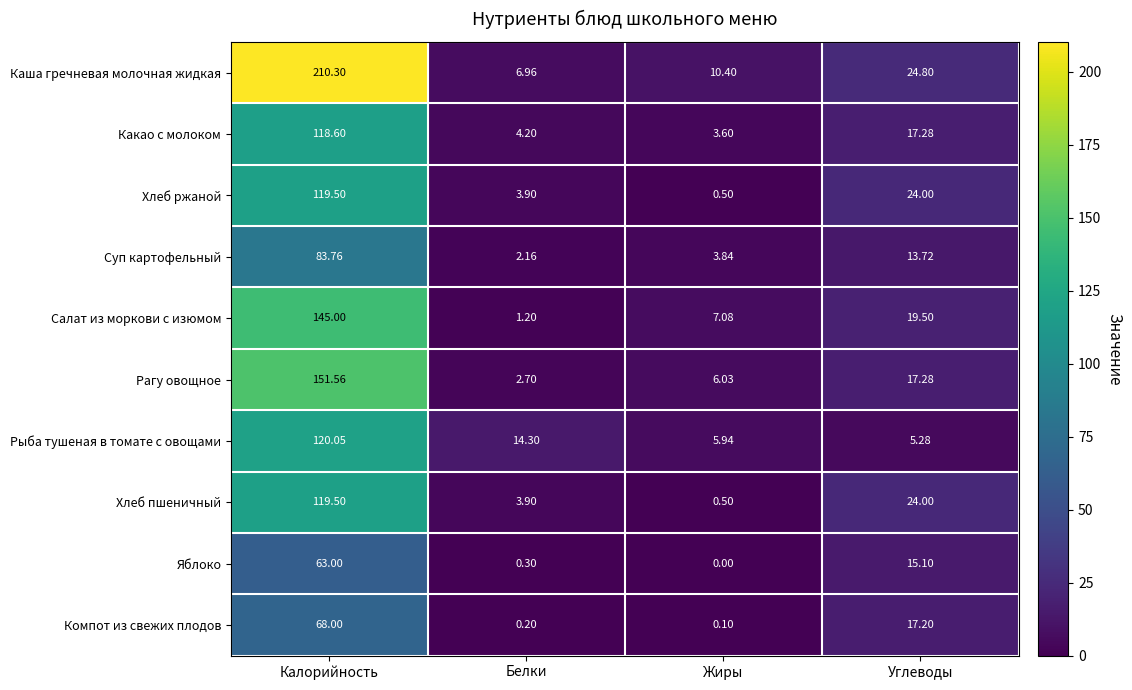

Where is Каша гречневая молочная жидкая nearest to the value 108?

Углеводы